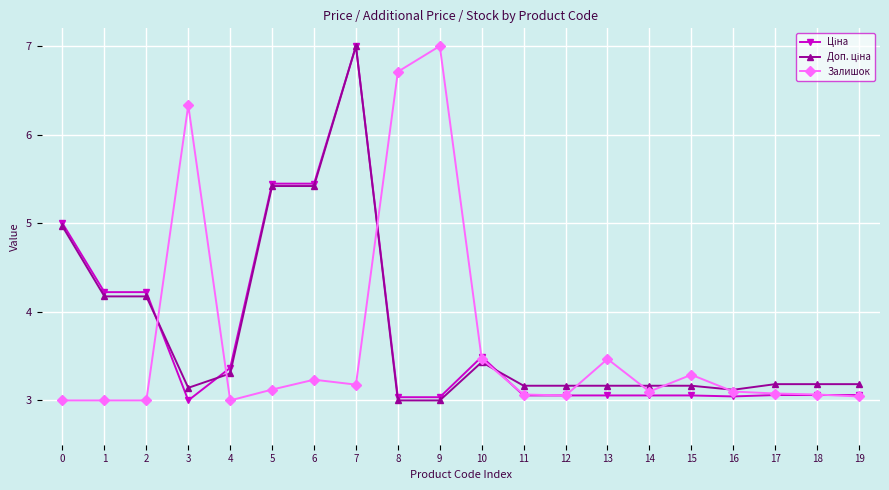

True or false: Залишок has more than 2 points higher than both neighbors.

True